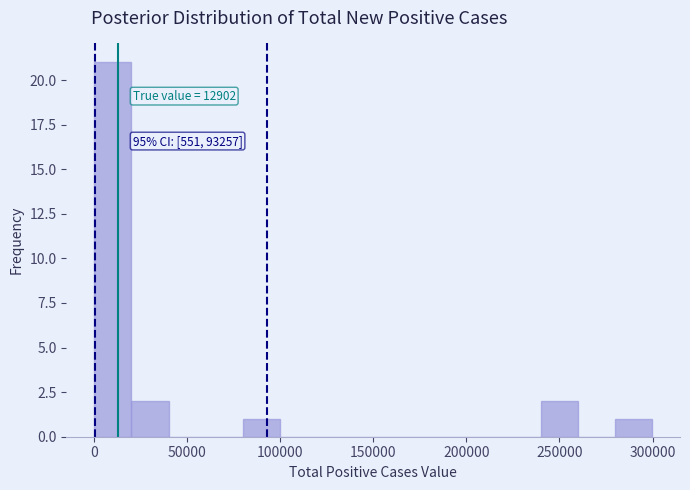

Read against the x-axis, roughly where is the centre of the tallest bar?

10000